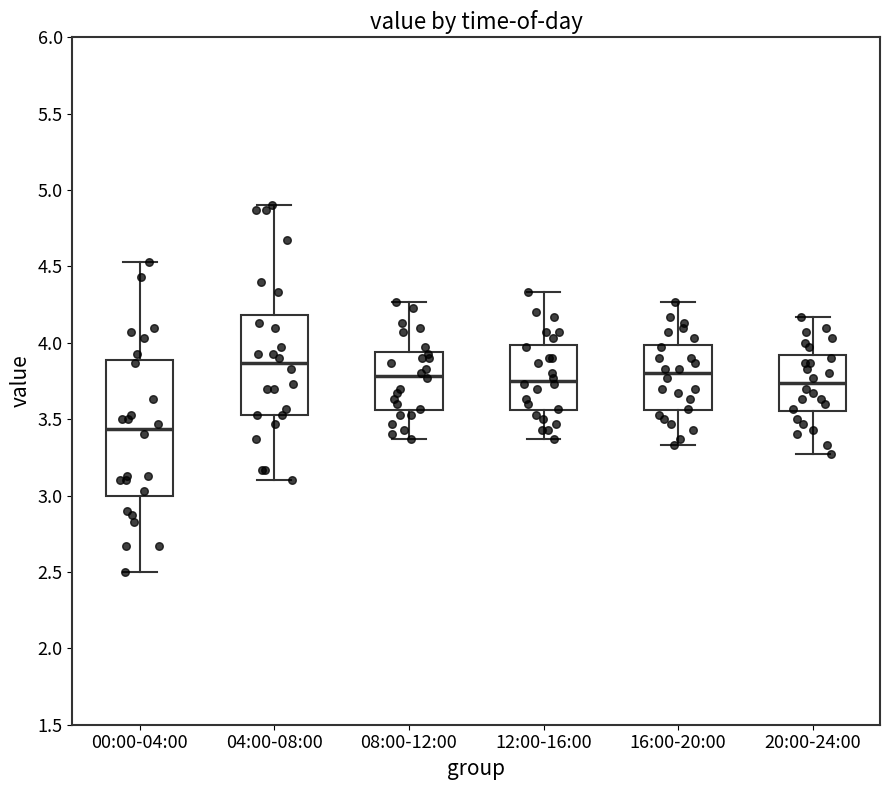

Which box has the lowest median line?

00:00-04:00